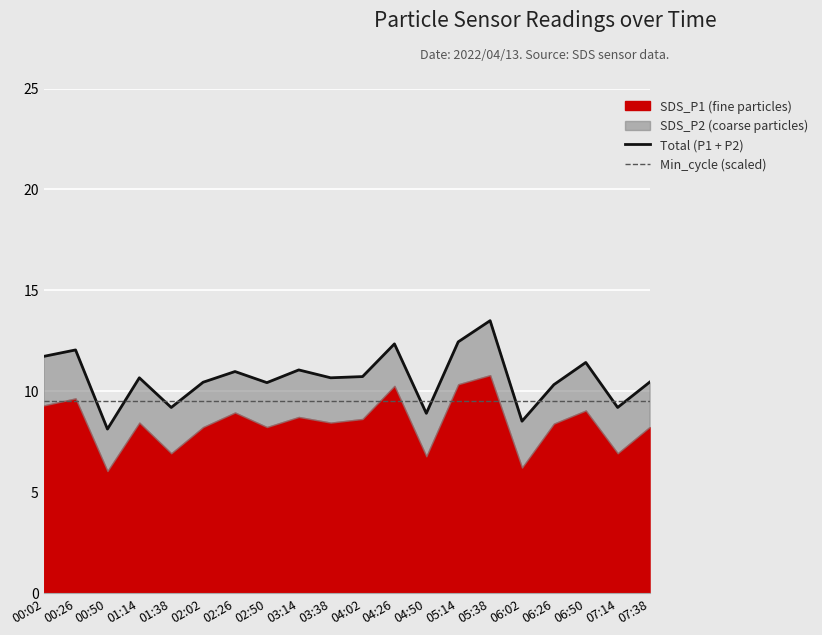

What is the spread (max minus min) of values at 07:38?

1.0